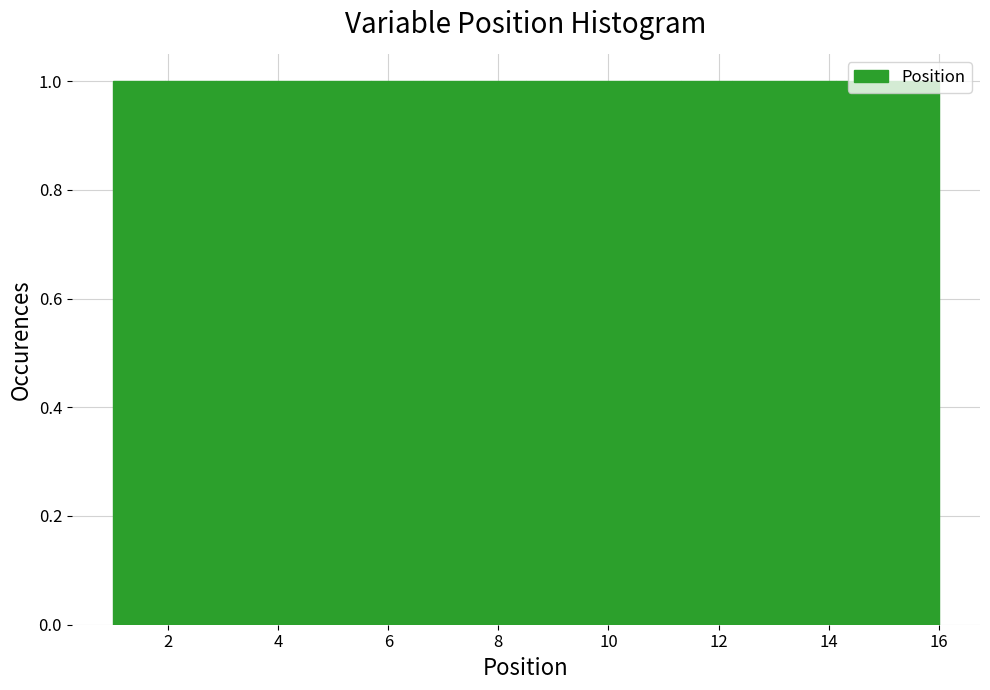

Reading left to right, transcribe this chart: for each bar, give the range it covers on the x-axis and its height. Neither the bar edges nor the heights are printed on the chart, so give them approximately, as read against the axes.

1.0 to 2.0: 1
2.0 to 2.8: 1
2.8 to 3.8: 1
3.8 to 4.8: 1
4.8 to 5.6: 1
5.6 to 6.6: 1
6.6 to 7.6: 1
7.6 to 8.6: 1
8.6 to 9.4: 1
9.4 to 10.4: 1
10.4 to 11.4: 1
11.4 to 12.2: 1
12.2 to 13.2: 1
13.2 to 14.2: 1
14.2 to 15.0: 1
15.0 to 16.0: 1